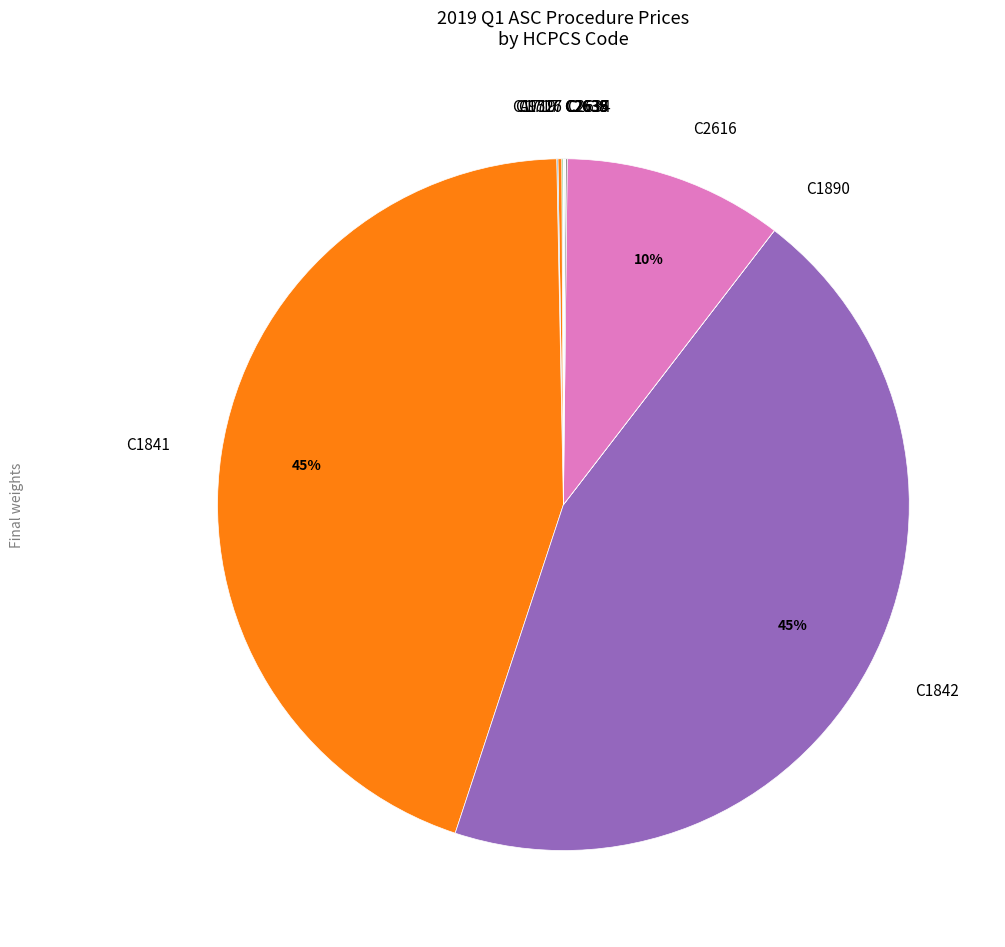

What percentage is the C2616 slice, to the nearest percent?

10%